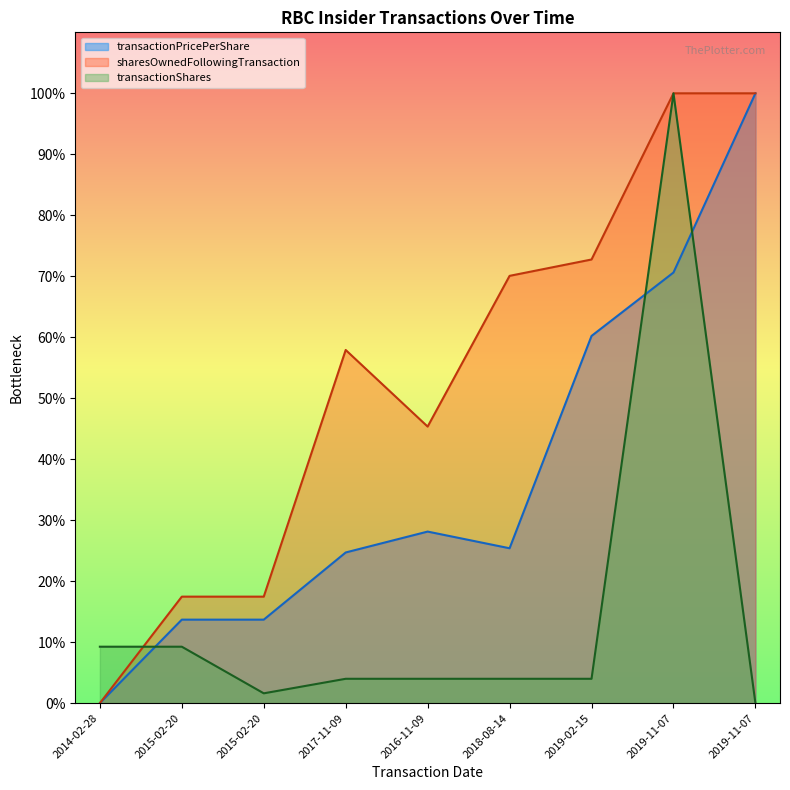

What is the label of the 1st point from the right?

2019-11-07